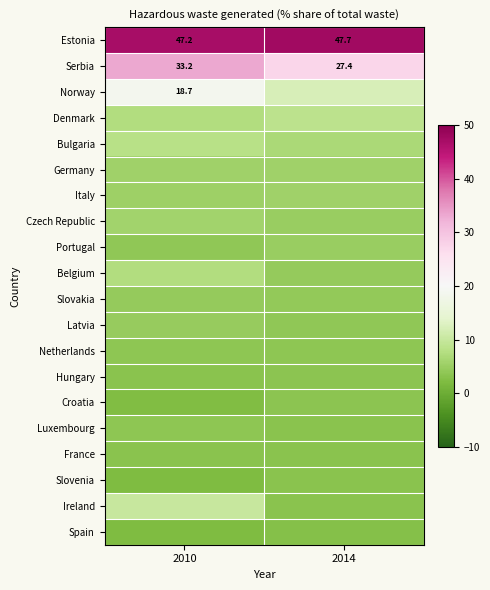

What value does the Norway series have at 2010?

18.7